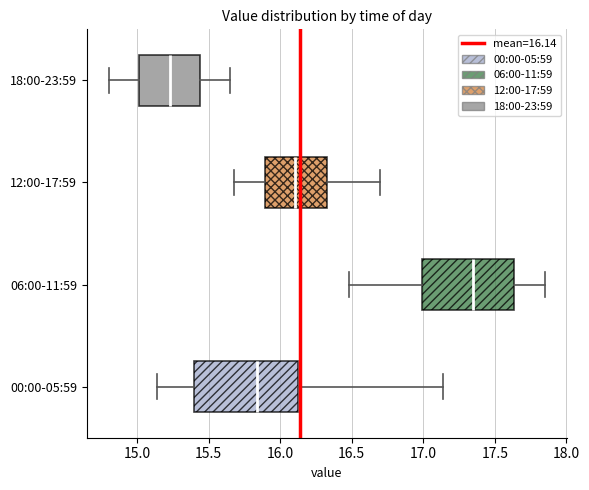

Which box has the furthest to the left median line?

18:00-23:59